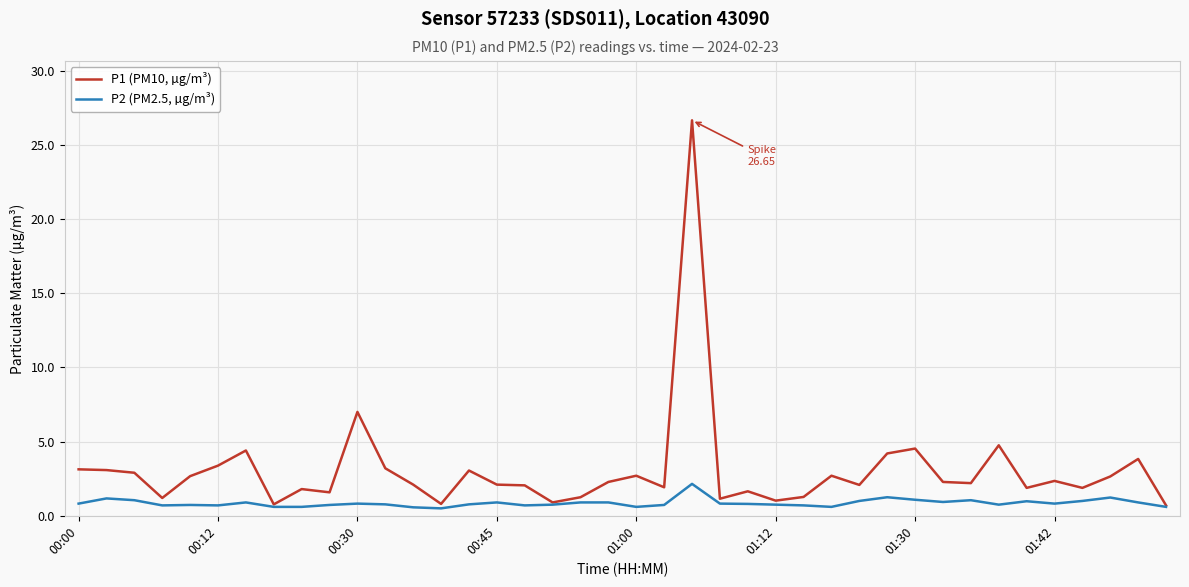

Which series has the largest total across all categories?

P1 (PM10, µg/m³)